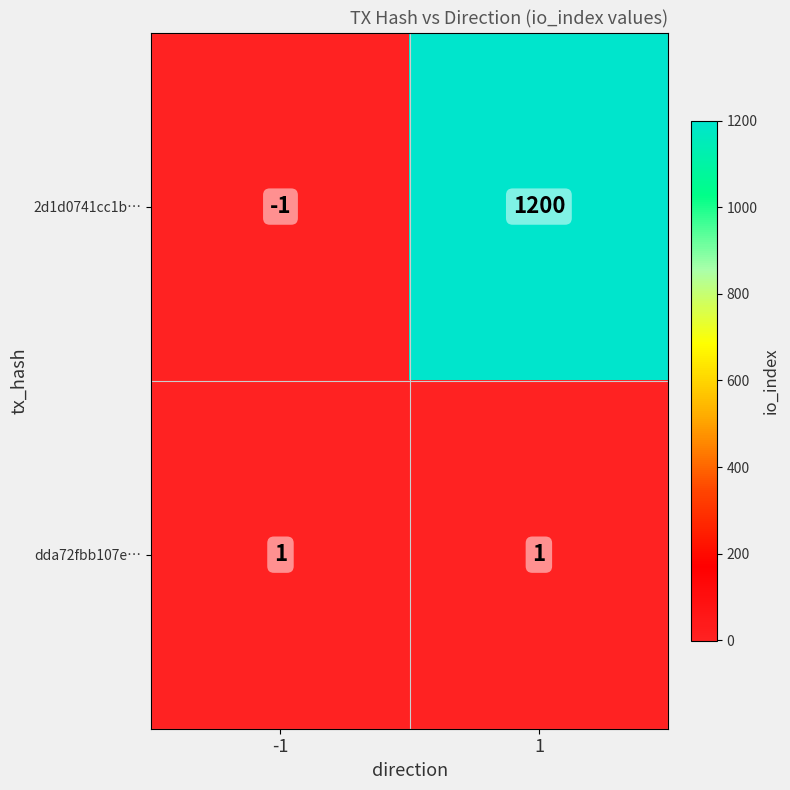

Reading left to right, extract all data points from this chart.

2d1d0741cc1b…: -1	1200
dda72fbb107e…: 1	1